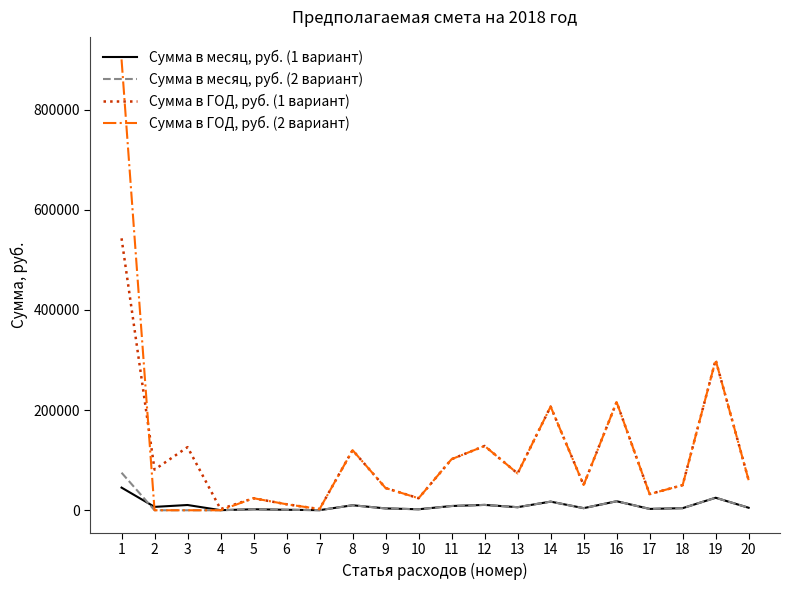

What is the difference between the Сумма в месяц, руб. (1 вариант) values at 2 and 16?

11240